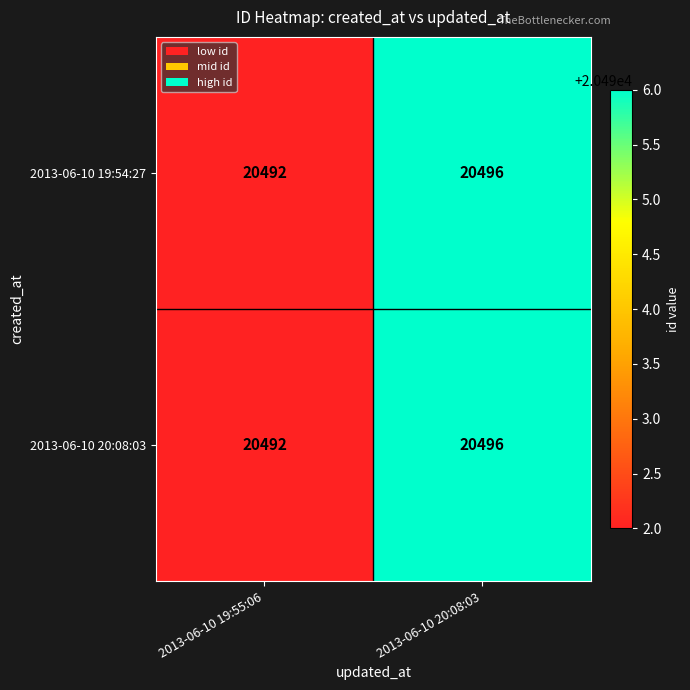

What is the total value across all series at 2013-06-10 20:08:03?

40992